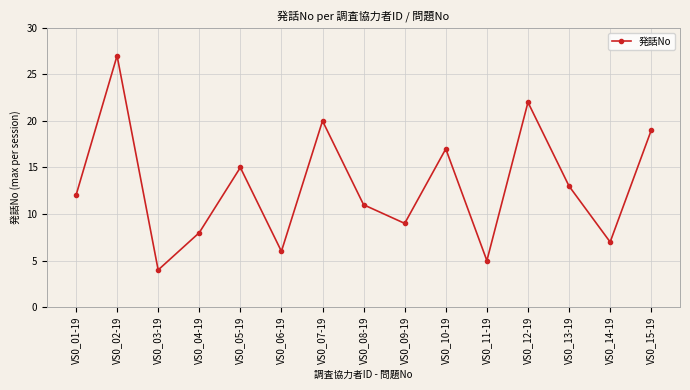

Reading left to right, extract all data points from this chart.

12	27	4	8	15	6	20	11	9	17	5	22	13	7	19